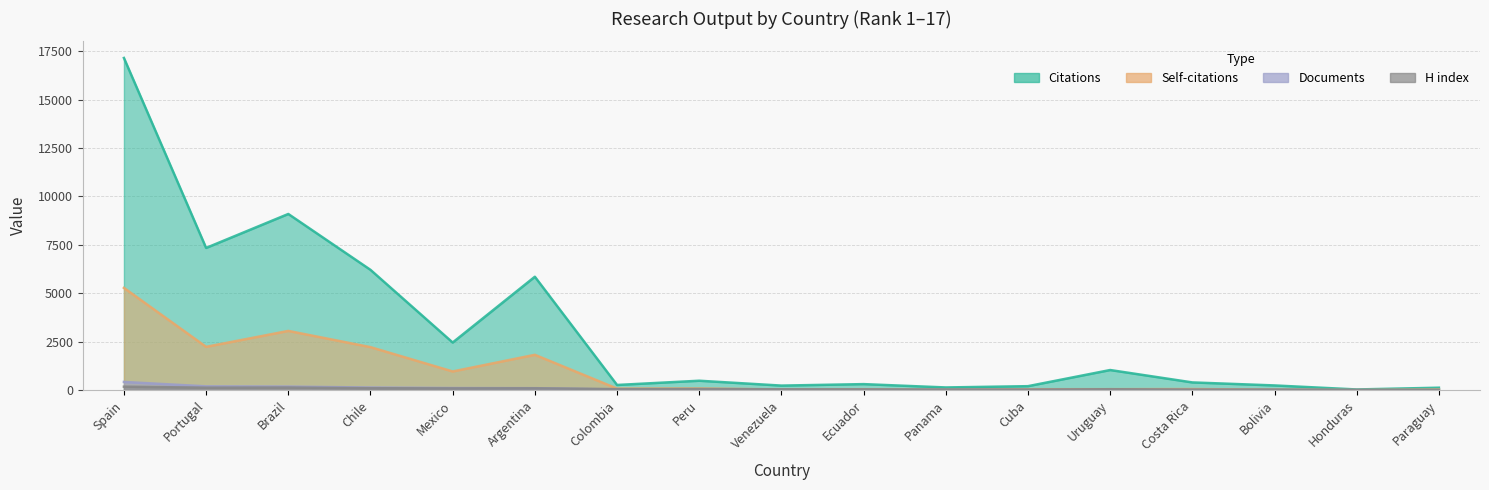

True or false: H index has more than 2 points higher than both neighbors.

True